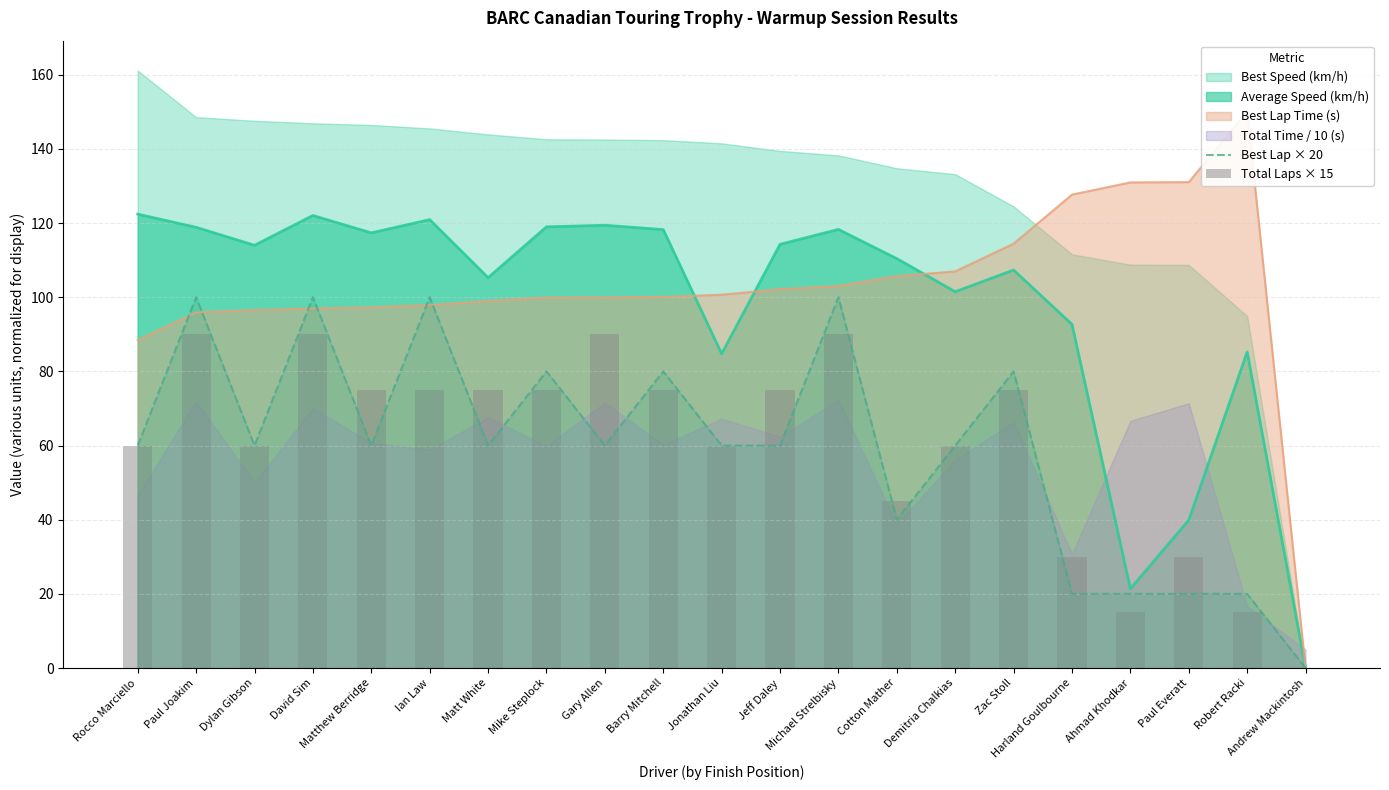

At which category does the chart reach its minimum across all series?

Andrew Mackintosh